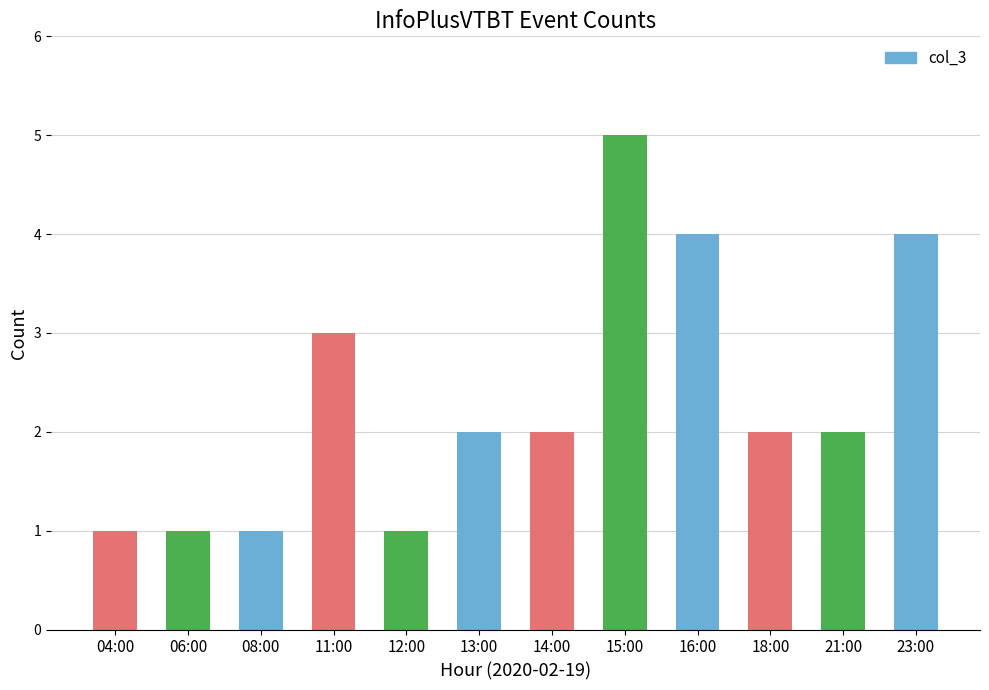

Does the chart contain any negative values?

No